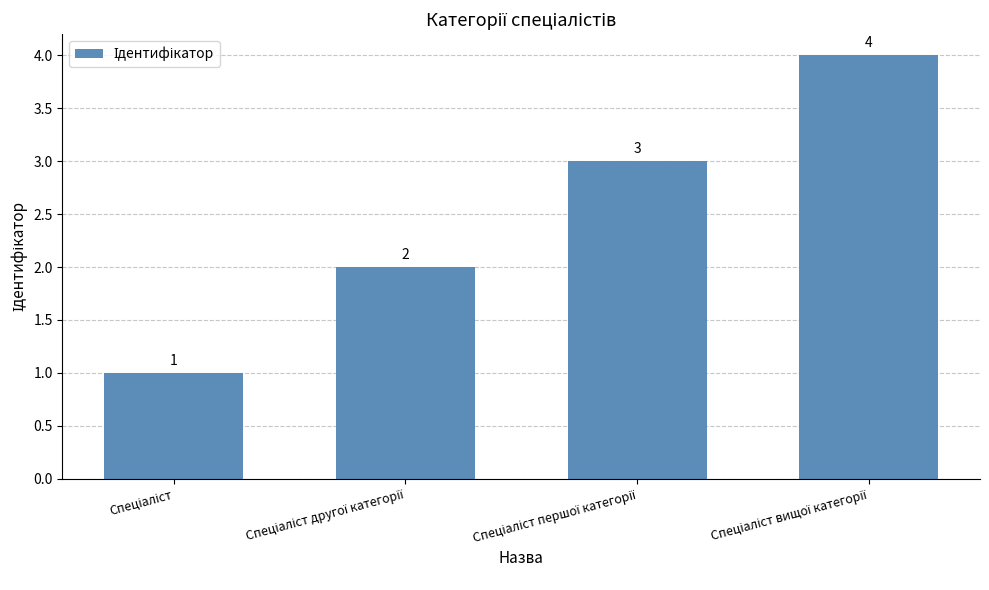

What is the minimum value shown in the chart?

1